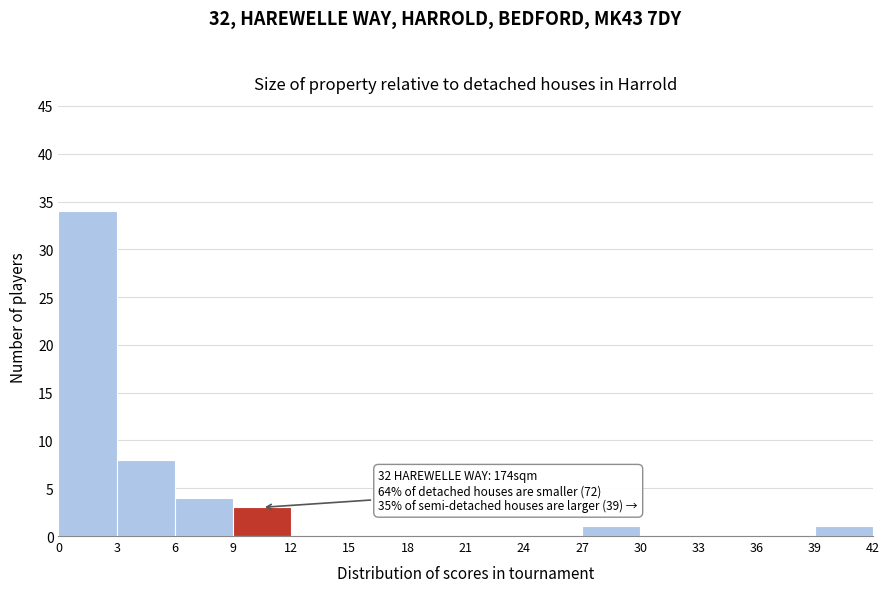

Which range on the x-axis has the tallest bar?

0 to 3